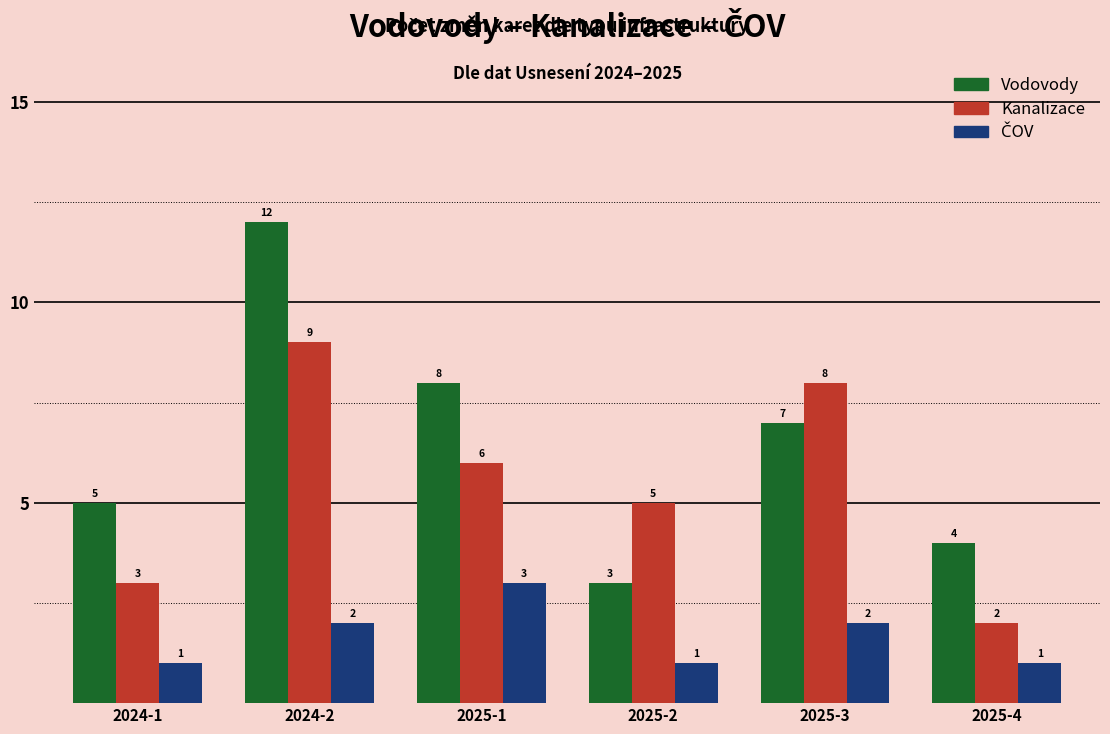

What is the approximate value of Kanalizace at 2025-1?

6